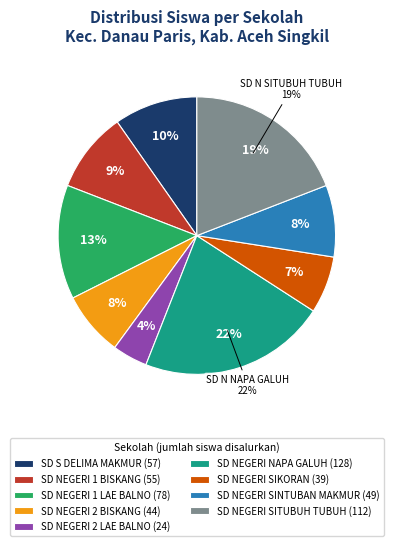

To the nearest percent, what is the difference between the SD NEGERI 1 LAE BALNO and SD NEGERI 1 BISKANG slice percentages?

4%